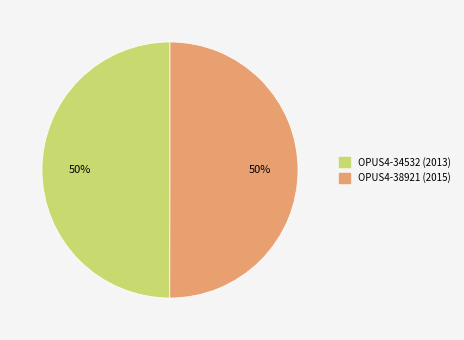

To the nearest percent, what is the combined percentage of OPUS4-38921 (2015) and OPUS4-34532 (2013)?

100%